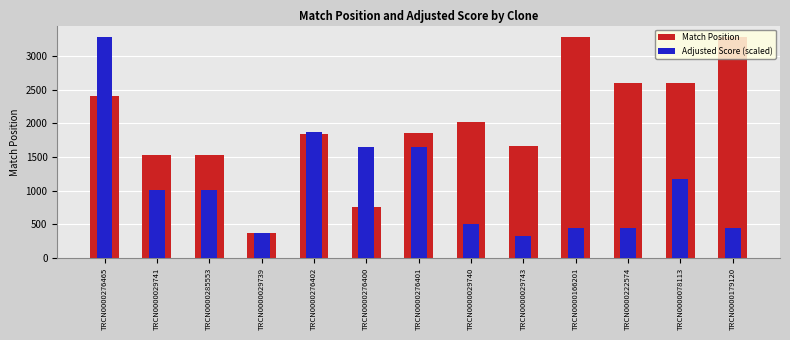

Reading left to right, transcribe all the data shown in this chart.

Match Position: TRCN0000276465=2406.0	TRCN0000029741=1528.0	TRCN0000285553=1528.0	TRCN0000029739=378.0	TRCN0000276402=1839.0	TRCN0000276400=760.0	TRCN0000276401=1861.0	TRCN0000029740=2024.0	TRCN0000029743=1660.0	TRCN0000166201=3289.0	TRCN0000222574=2599.0	TRCN0000078113=2600.0	TRCN0000179120=3286.0
Adjusted Score (scaled): TRCN0000276465=3289.0	TRCN0000029741=1009.1	TRCN0000285553=1009.1	TRCN0000029739=375.9	TRCN0000276402=1868.8	TRCN0000276400=1644.5	TRCN0000276401=1644.5	TRCN0000029740=504.6	TRCN0000029743=328.9	TRCN0000166201=440.5	TRCN0000222574=440.5	TRCN0000078113=1174.6	TRCN0000179120=440.5